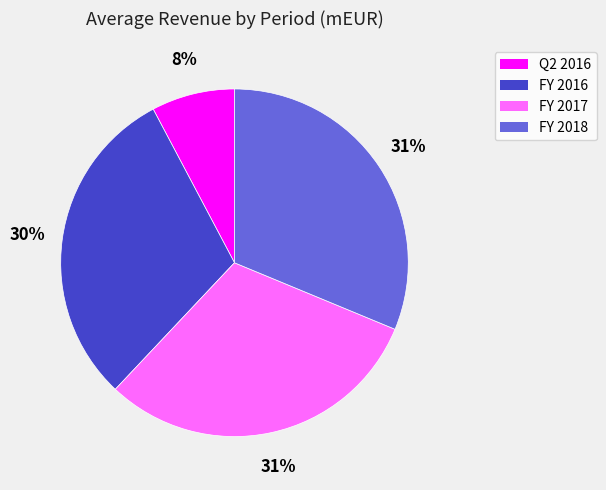

To the nearest percent, what is the combined percentage of FY 2017 and Q2 2016?

39%